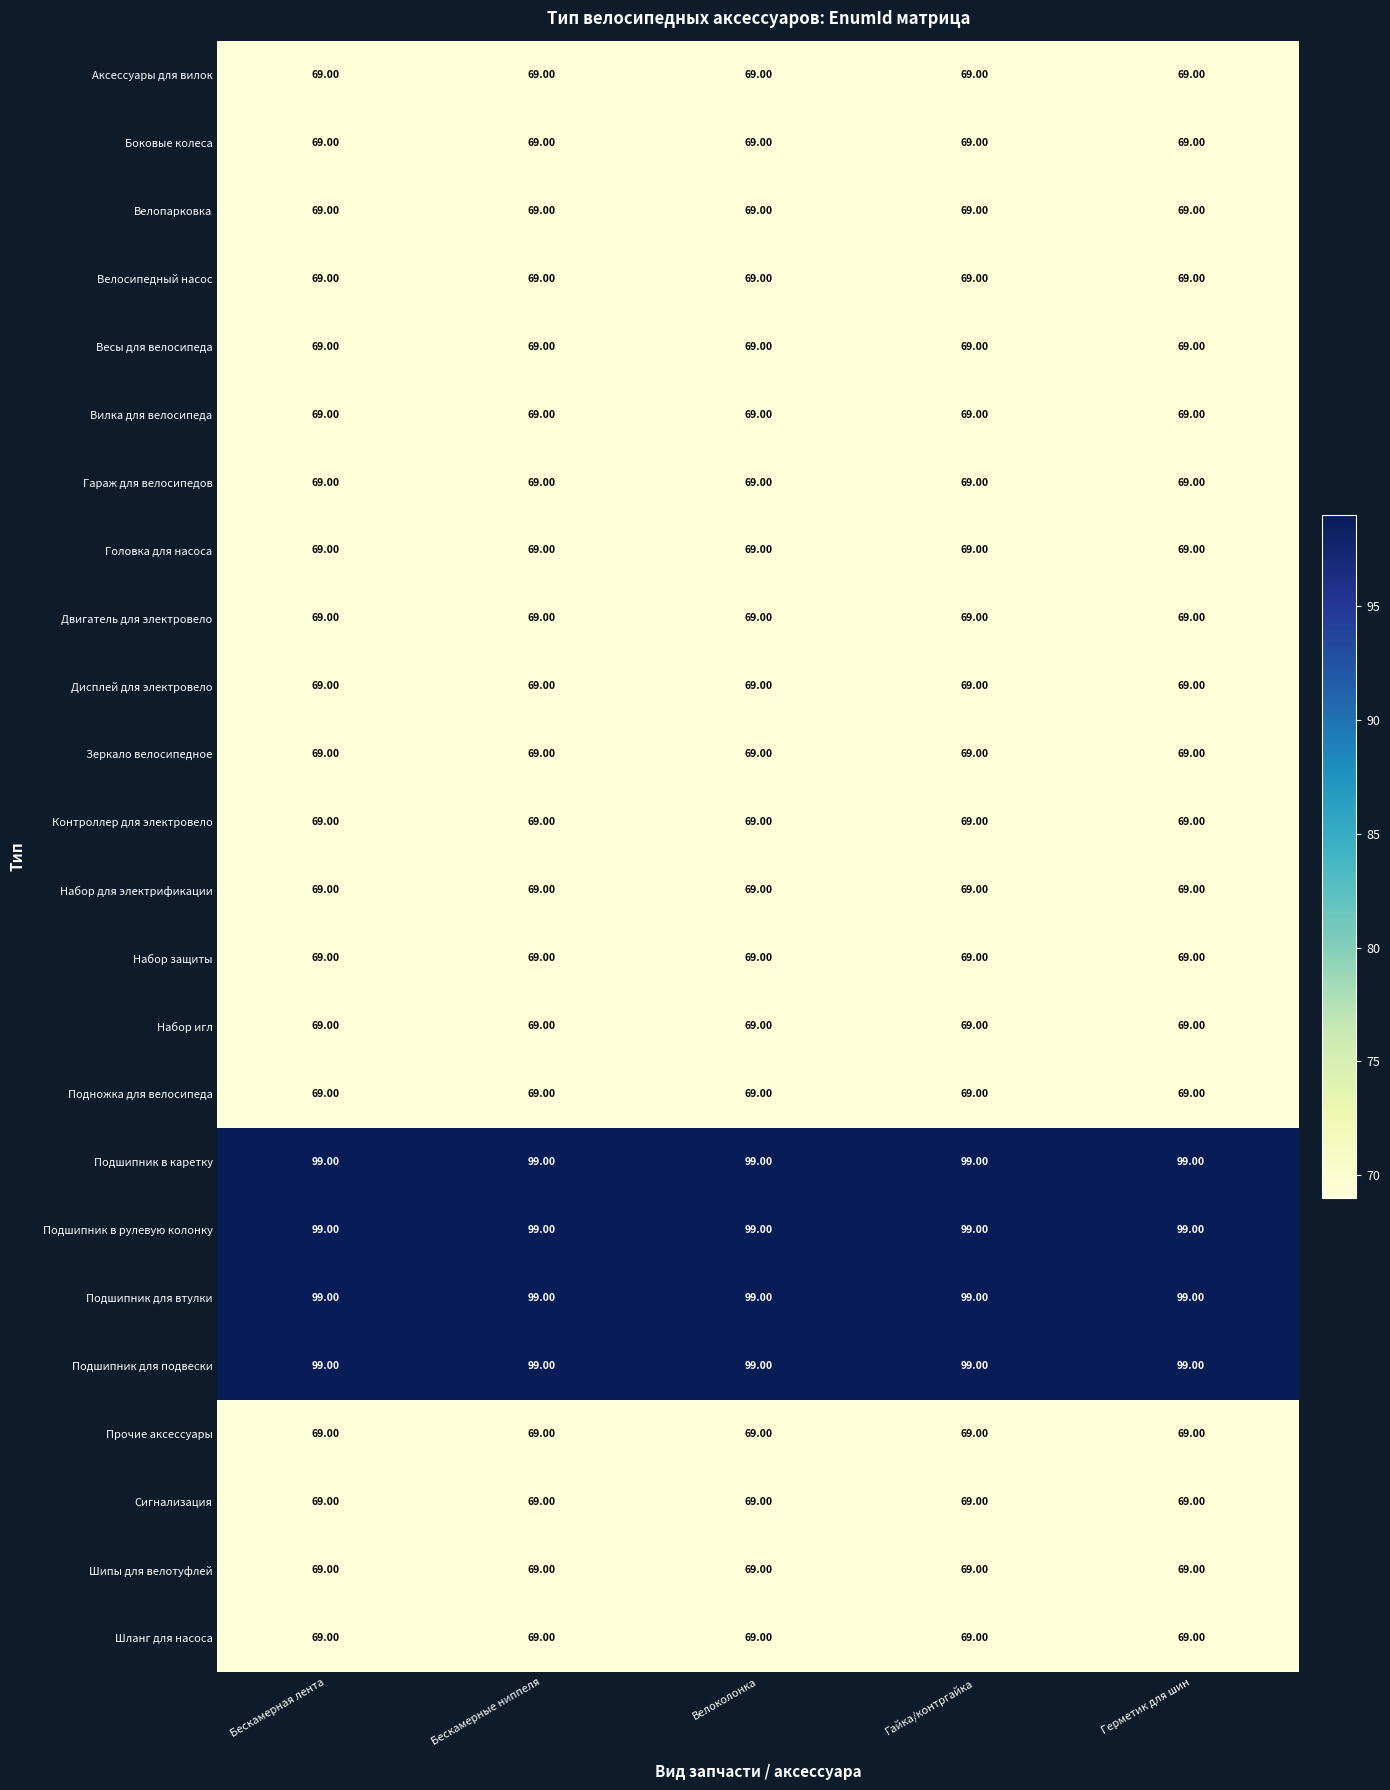

At how many categories does at least one series exceed 73?

5